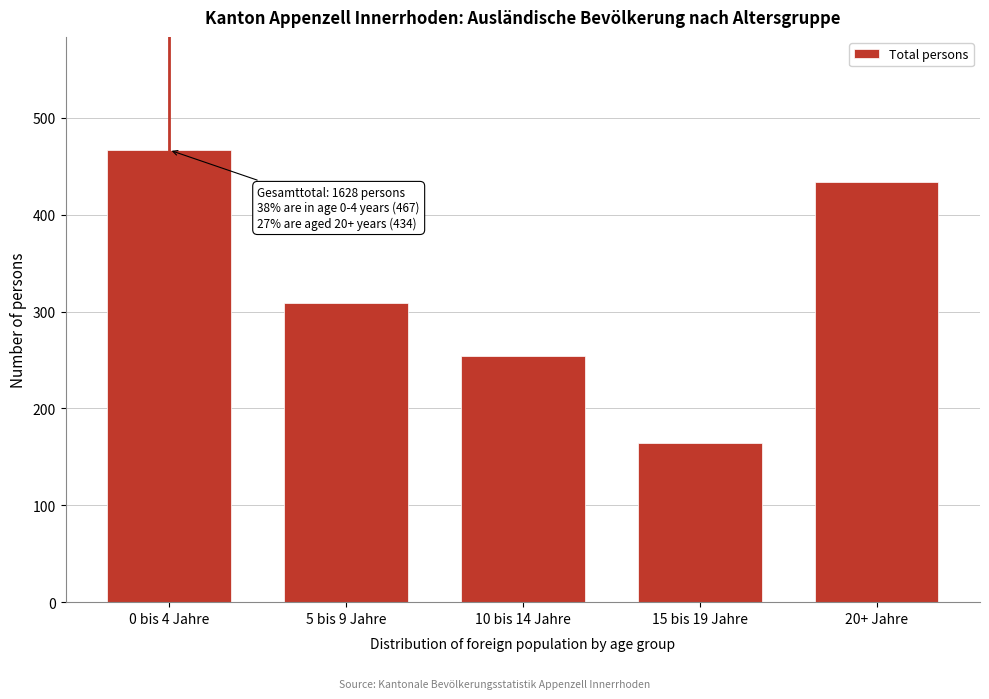

Reading left to right, list all the values displayed in this chart.

0 bis 4 Jahre=467	5 bis 9 Jahre=309	10 bis 14 Jahre=254	15 bis 19 Jahre=164	20+ Jahre=434